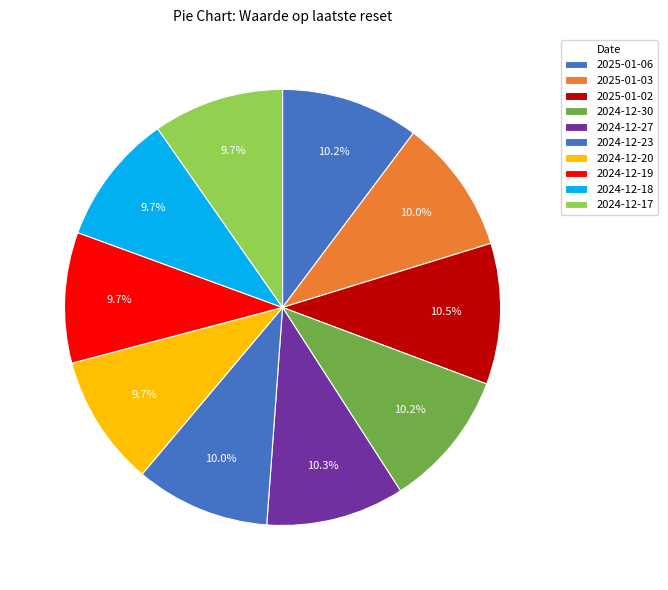

To the nearest percent, what is the difference between the largest and smallest slice percentages?

1%